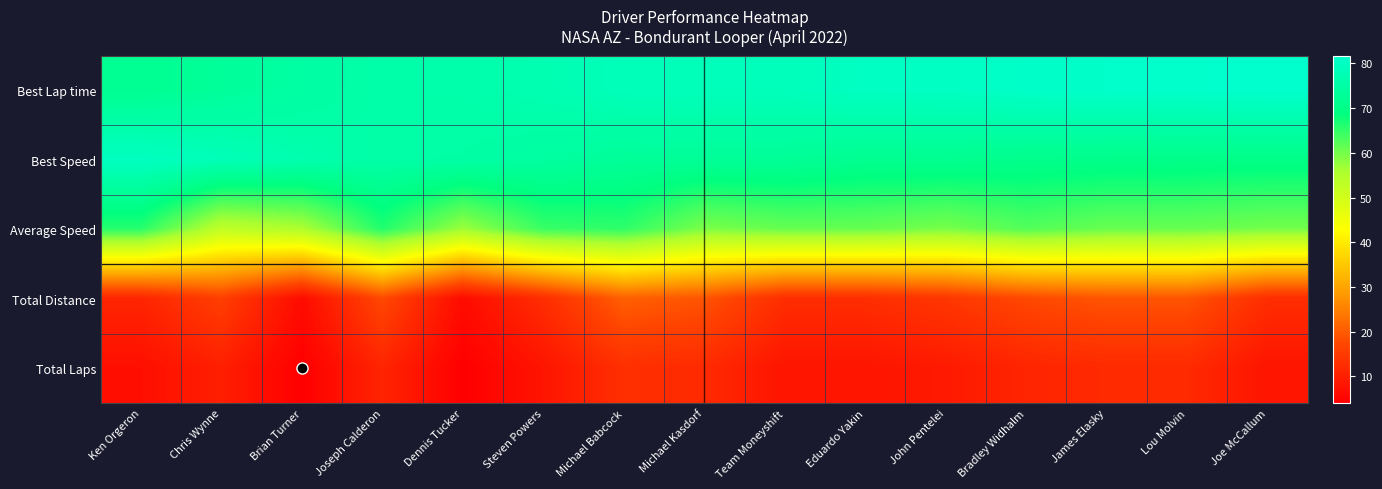

Reading left to right, what are all the values shown in this chart?

Best Lap time: Ken Orgeron=71.8	Chris Wynne=73.2	Brian Turner=74.7	Joseph Calderon=75.9	Dennis Tucker=76.0	Steven Powers=77.1	Michael Babcock=78.4	Michael Kasdorf=78.7	Team Moneyshift=78.8	Eduardo Yakin=80.0	John Pentelei=80.0	Bradley Widhalm=80.9	James Elasky=81.1	Lou Molvin=81.3	Joe McCallum=81.7
Best Speed: Ken Orgeron=79.8	Chris Wynne=78.2	Brian Turner=76.6	Joseph Calderon=75.4	Dennis Tucker=75.3	Steven Powers=74.2	Michael Babcock=73.0	Michael Kasdorf=72.7	Team Moneyshift=72.7	Eduardo Yakin=71.5	John Pentelei=71.5	Bradley Widhalm=70.8	James Elasky=70.6	Lou Molvin=70.4	Joe McCallum=70.0
Average Speed: Ken Orgeron=65.7	Chris Wynne=53.0	Brian Turner=55.4	Joseph Calderon=66.1	Dennis Tucker=57.0	Steven Powers=64.4	Michael Babcock=65.2	Michael Kasdorf=59.4	Team Moneyshift=61.0	Eduardo Yakin=61.0	John Pentelei=59.6	Bradley Widhalm=62.5	James Elasky=60.8	Lou Molvin=60.9	Joe McCallum=60.0
Total Distance: Ken Orgeron=11.1	Chris Wynne=15.9	Brian Turner=6.4	Joseph Calderon=17.5	Dennis Tucker=6.4	Steven Powers=12.7	Michael Babcock=20.7	Michael Kasdorf=19.1	Team Moneyshift=12.7	Eduardo Yakin=12.7	John Pentelei=14.3	Bradley Widhalm=17.5	James Elasky=19.1	Lou Molvin=19.1	Joe McCallum=12.7
Total Laps: Ken Orgeron=7.0	Chris Wynne=10.0	Brian Turner=4.0	Joseph Calderon=11.0	Dennis Tucker=4.0	Steven Powers=8.0	Michael Babcock=13.0	Michael Kasdorf=12.0	Team Moneyshift=8.0	Eduardo Yakin=8.0	John Pentelei=9.0	Bradley Widhalm=11.0	James Elasky=12.0	Lou Molvin=12.0	Joe McCallum=8.0